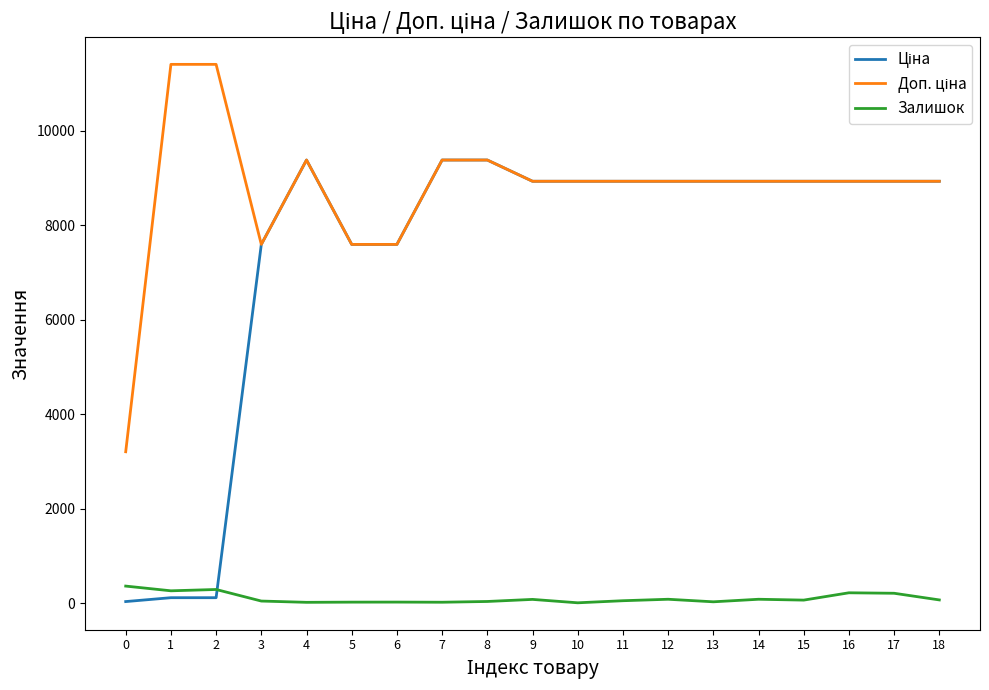

Count the number of categories in the chart.

19